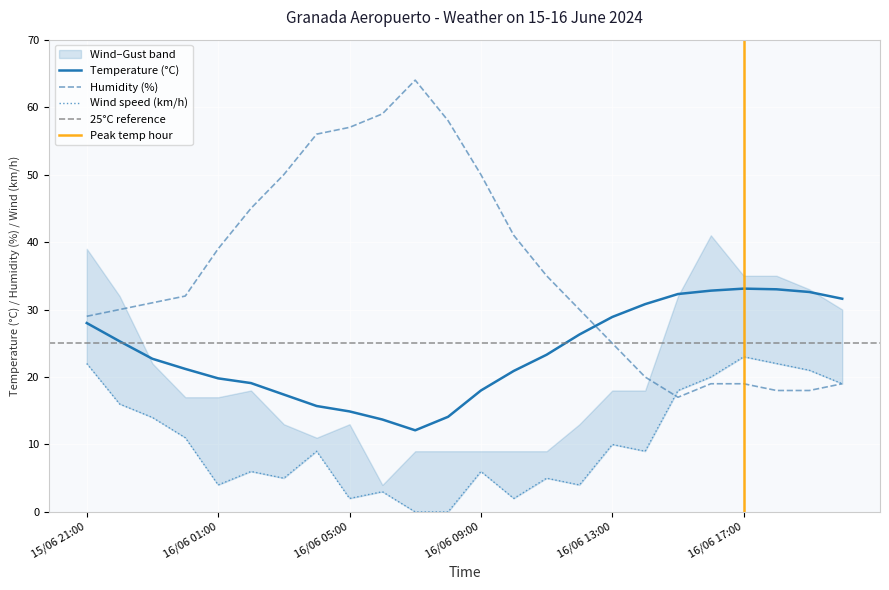

What is the sum of the Wind speed (km/h) values at 16/06 20:00 and 16/06 13:00?

29.0